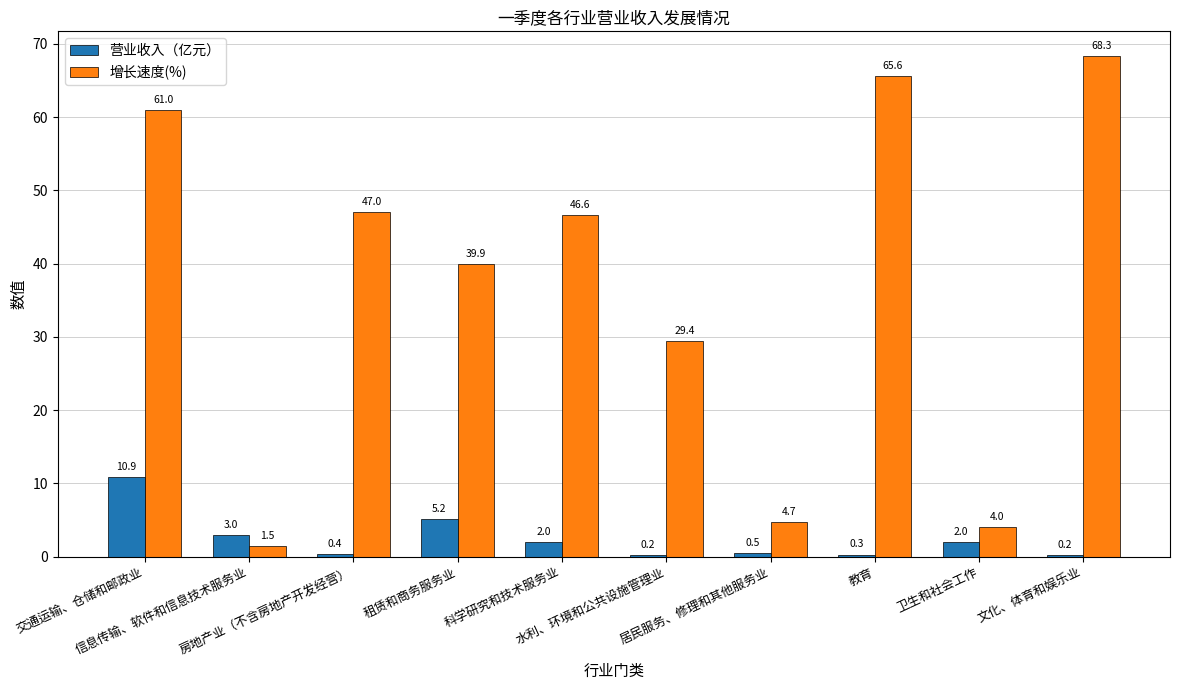

What is the maximum value shown in the chart?

68.3